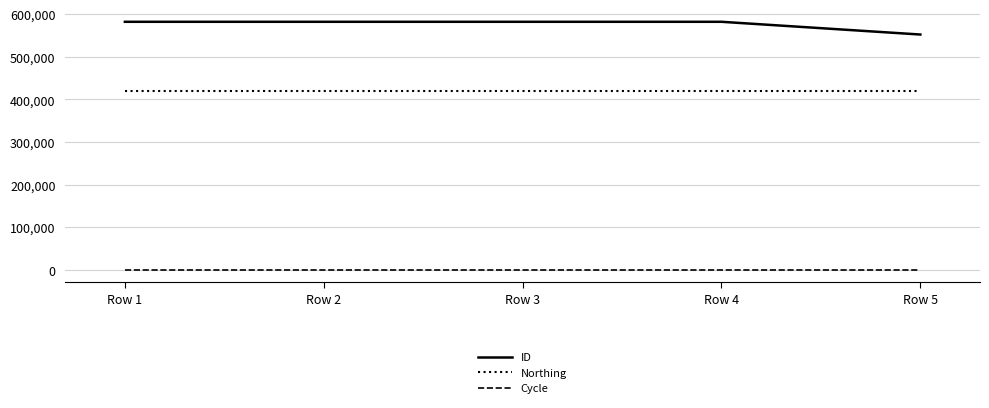

Is the value of ID at Row 3 greater than the value of Northing at Row 5?

Yes